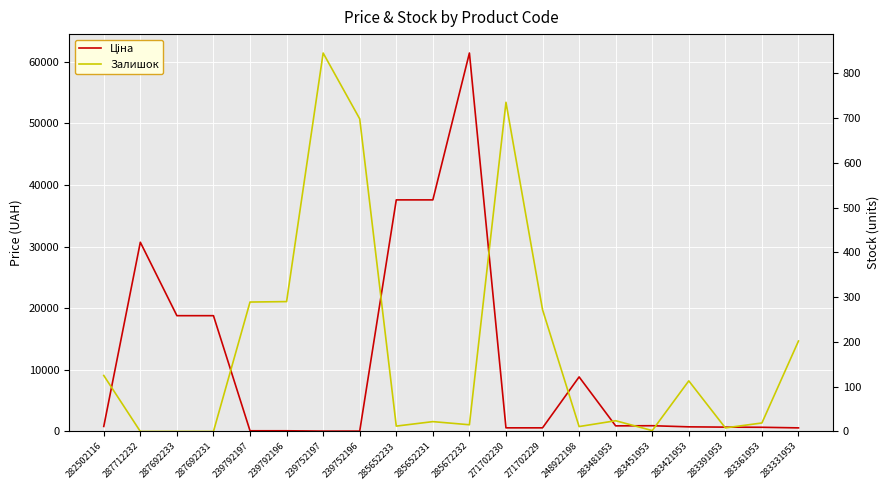

What is the difference between the maximum and minimum values in the Ціна series?

61377.2